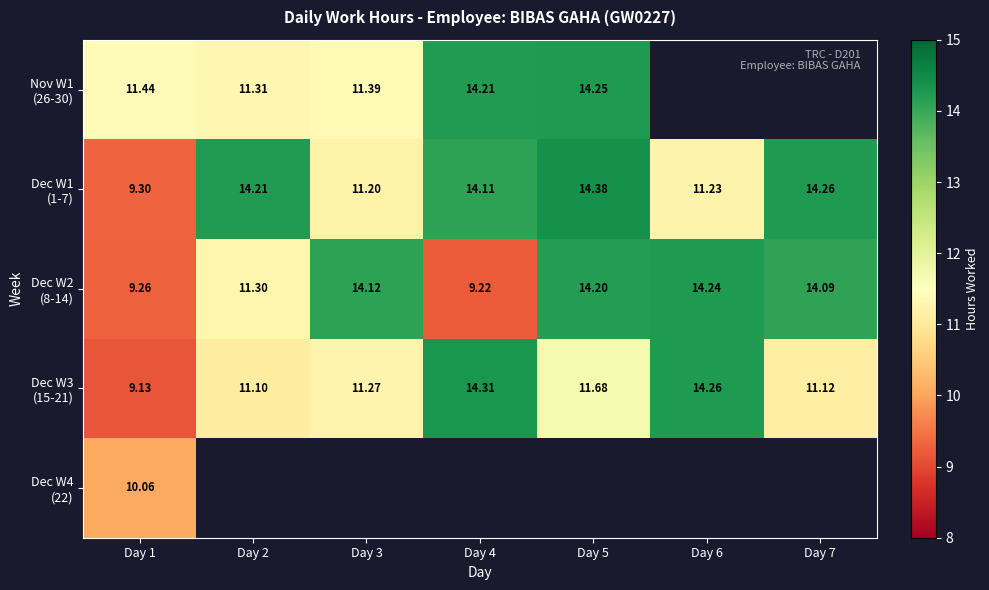

How many data points does each series have?

7